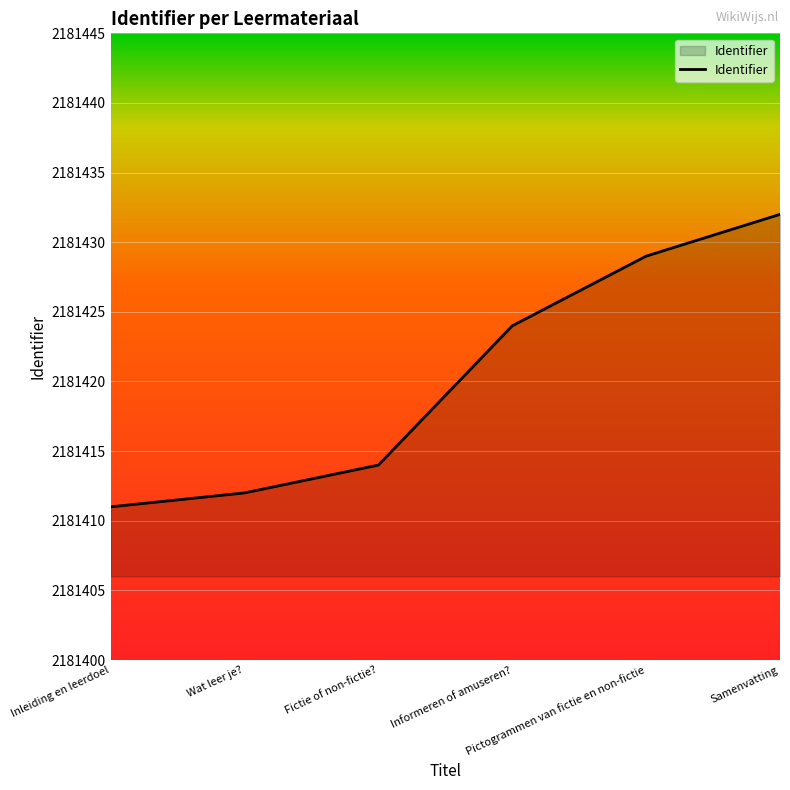

What is the approximate value at Samenvatting, to the nearest 5?

2181430